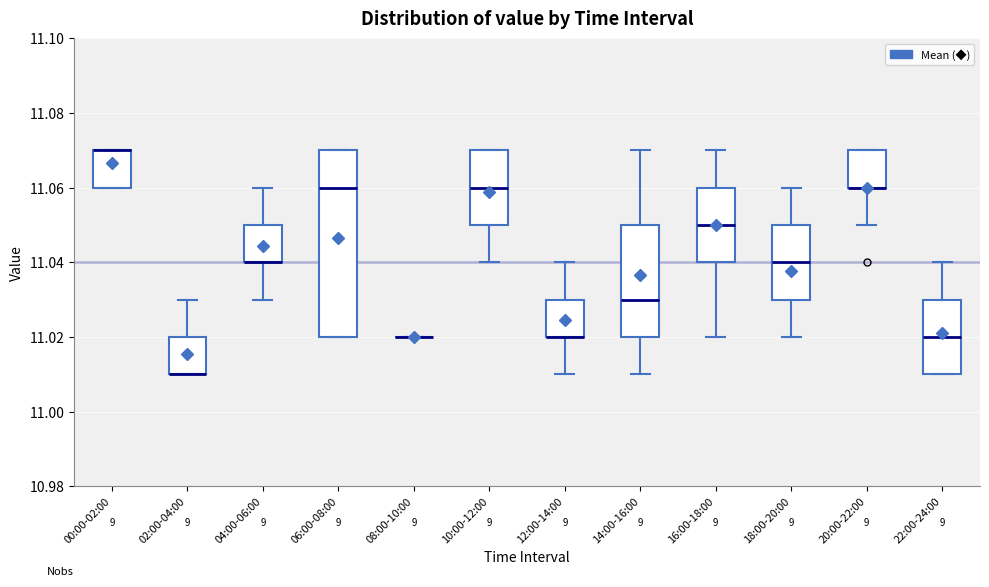

Comparing the boxes themselves (not the whiskers), which one is the tallest?

06:00-08:00